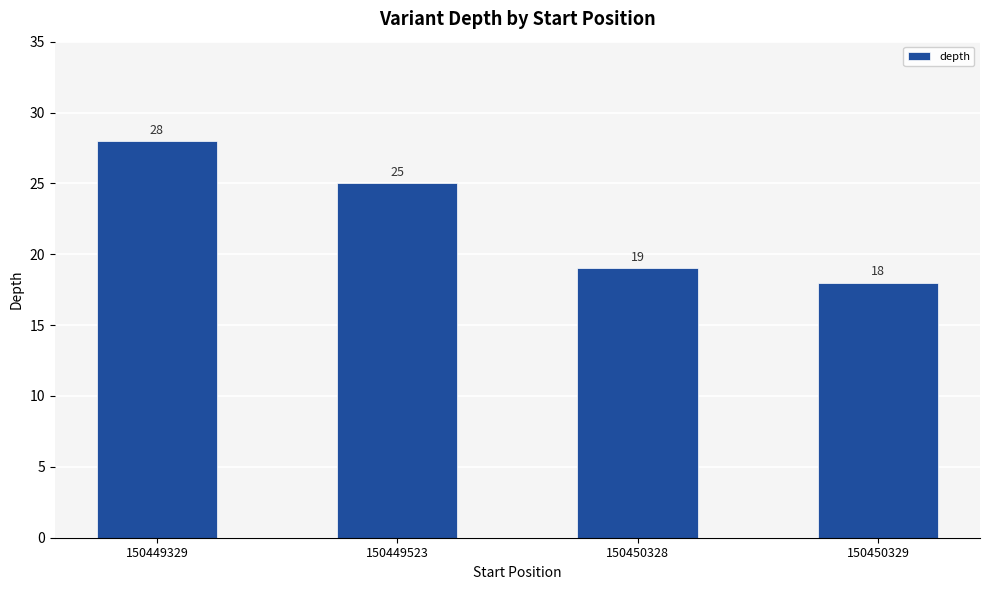

Reading right to left, transcribe all the data shown in this chart.

18	19	25	28